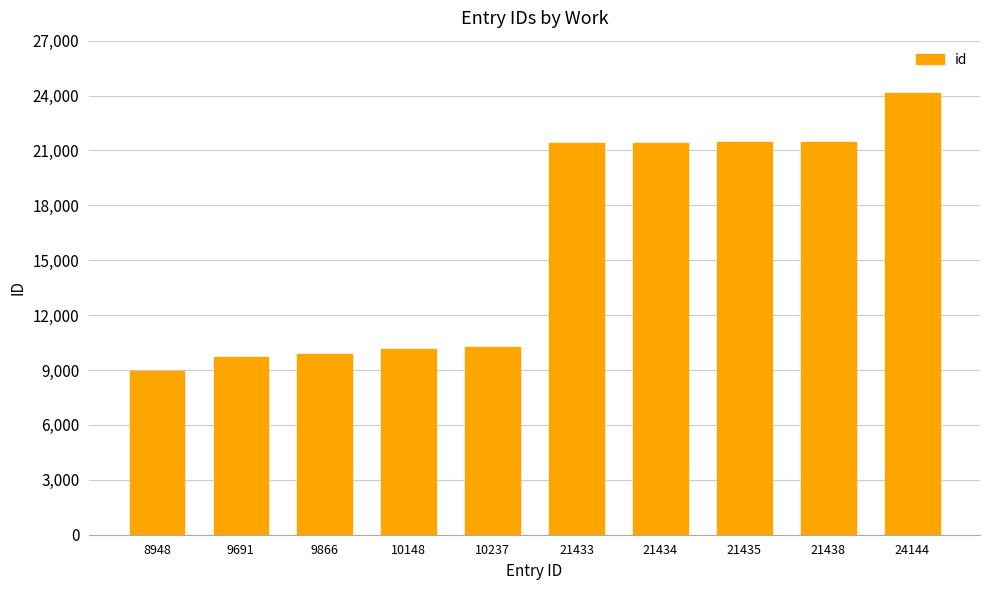

What is the ratio of the value at 21434 to the value at 24144?

0.9